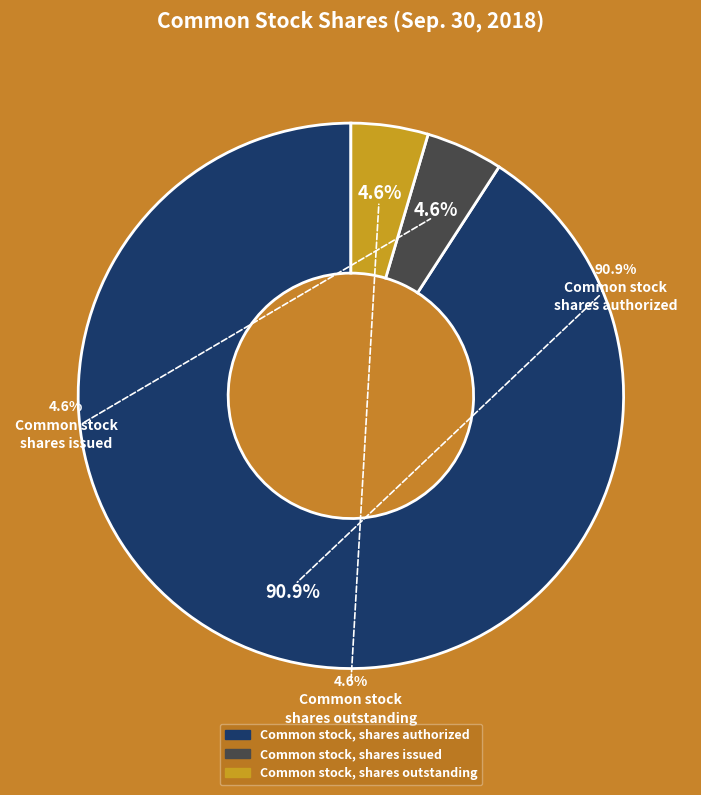

Rank the categories by value from lowest to highest.

Common stock, shares issued, Common stock, shares outstanding, Common stock, shares authorized